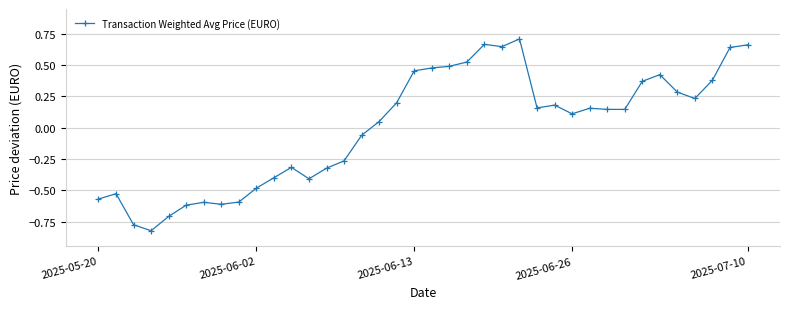

What is the difference between the maximum and minimum values?

1.5